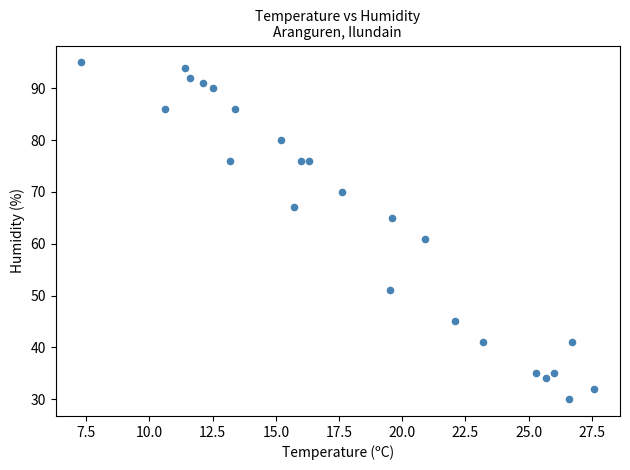

What Y value in the scatter plot is closest to 62?

61